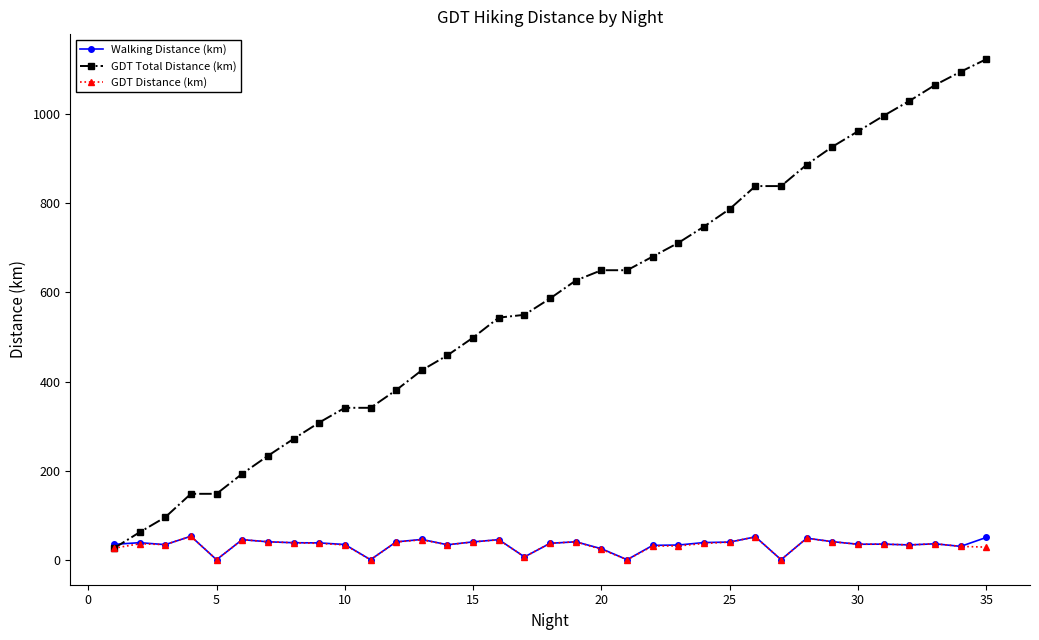

Which series has the largest range (max minus min)?

GDT Total Distance (km)